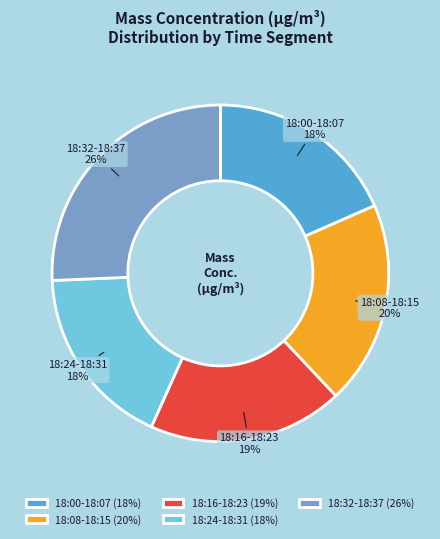

Is there a majority slice in this chart?

No